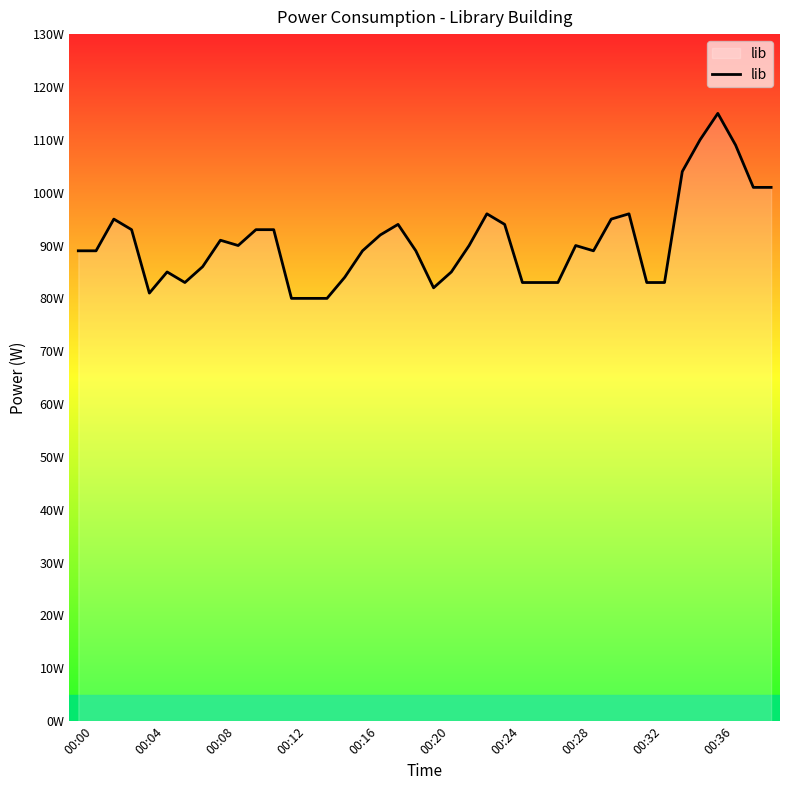

Does the chart display data point markers on the line(s)?

No